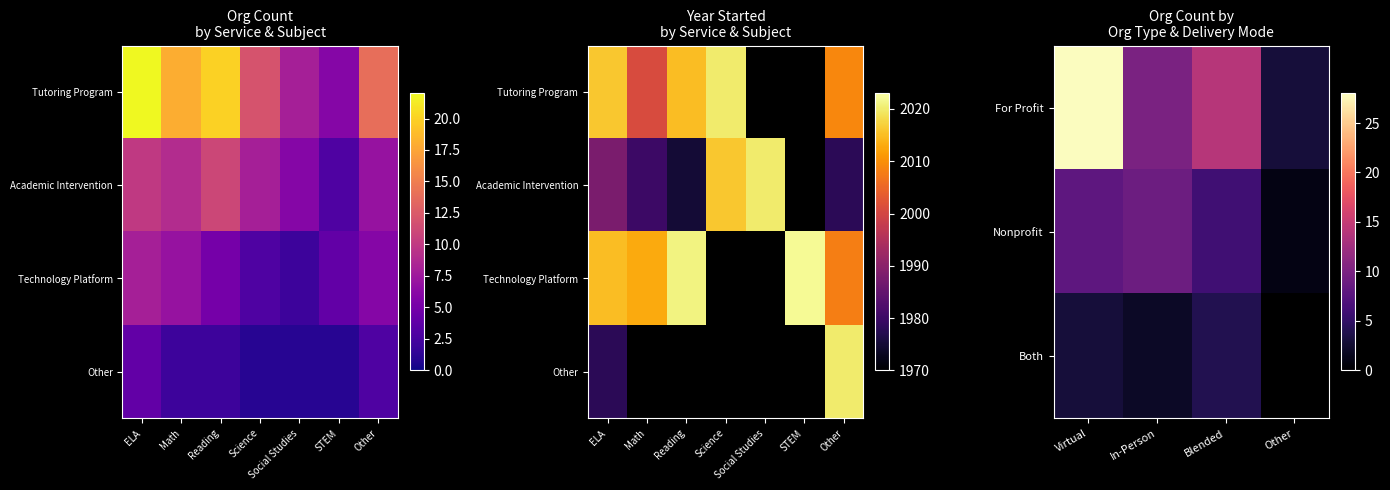

Between Math and STEM, which is larger?

Math